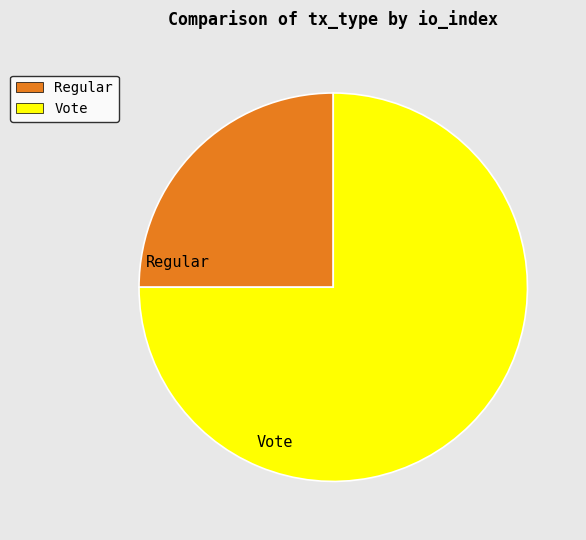

To the nearest percent, what is the combined percentage of Vote and Regular?

100%